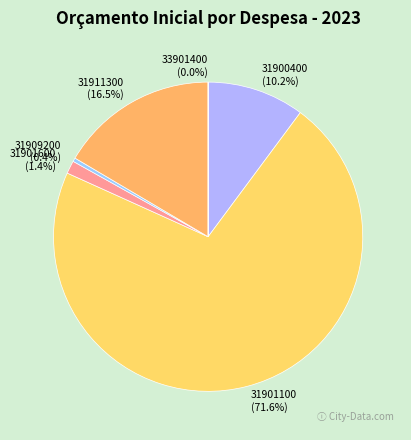

What is the total percentage of 31909200 and 31911300?

16.9%